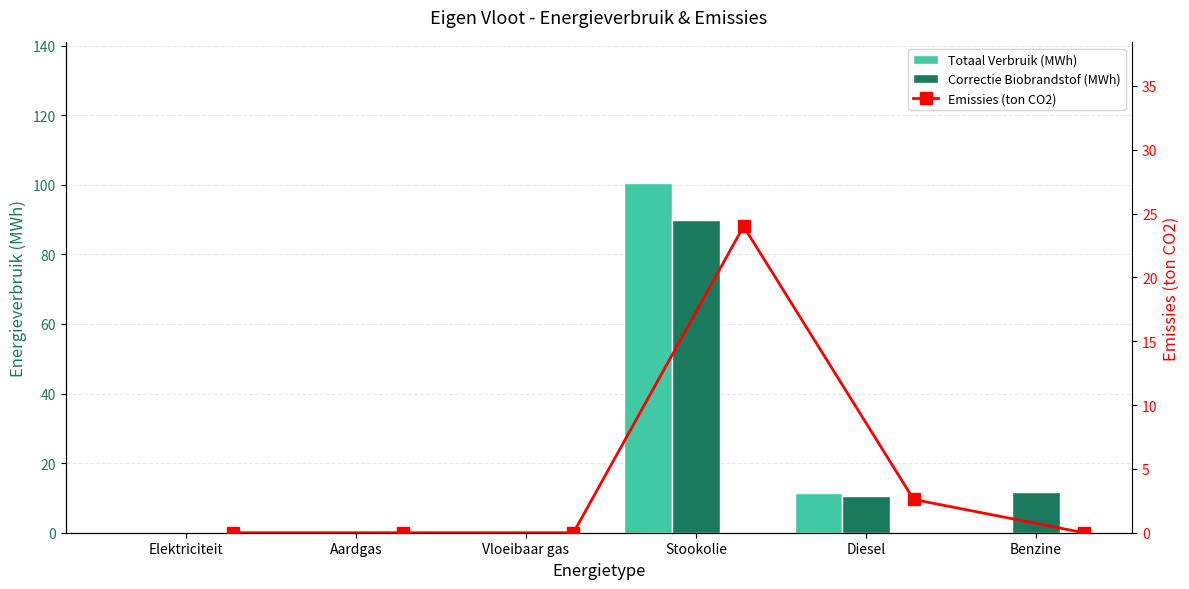

Reading left to right, what are all the values shown in this chart?

Totaal Verbruik (MWh): 0.0	0.0	0.0	100.6	11.3	0.0
Correctie Biobrandstof (MWh): 0.0	0.0	0.0	89.9	10.5	11.6
Emissies (ton CO2): 0.0	0.0	0.0	24.0	2.6	0.0